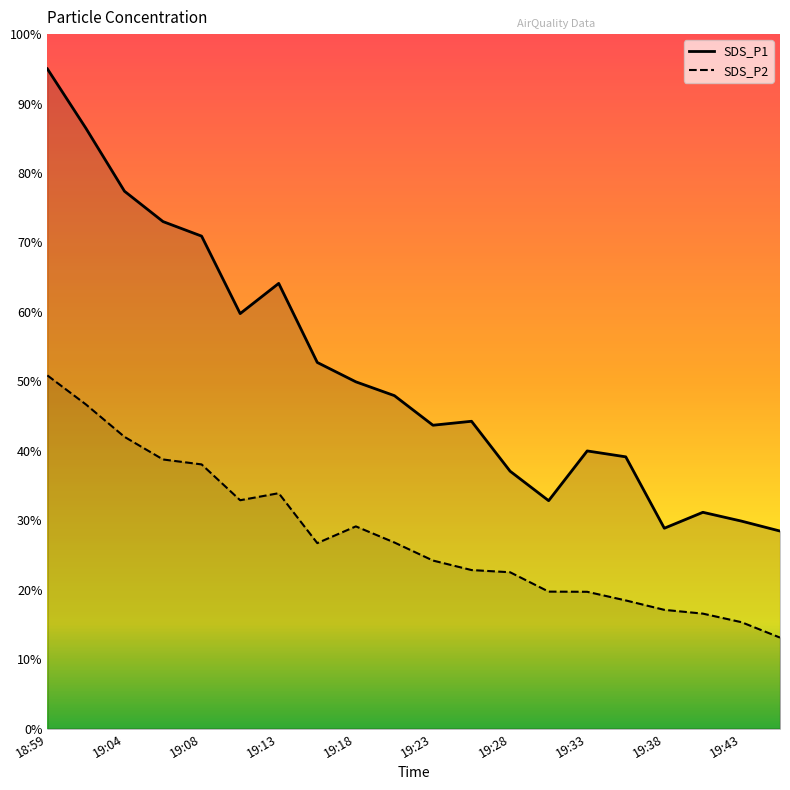

True or false: SDS_P1 and SDS_P2 intersect in this chart.

False